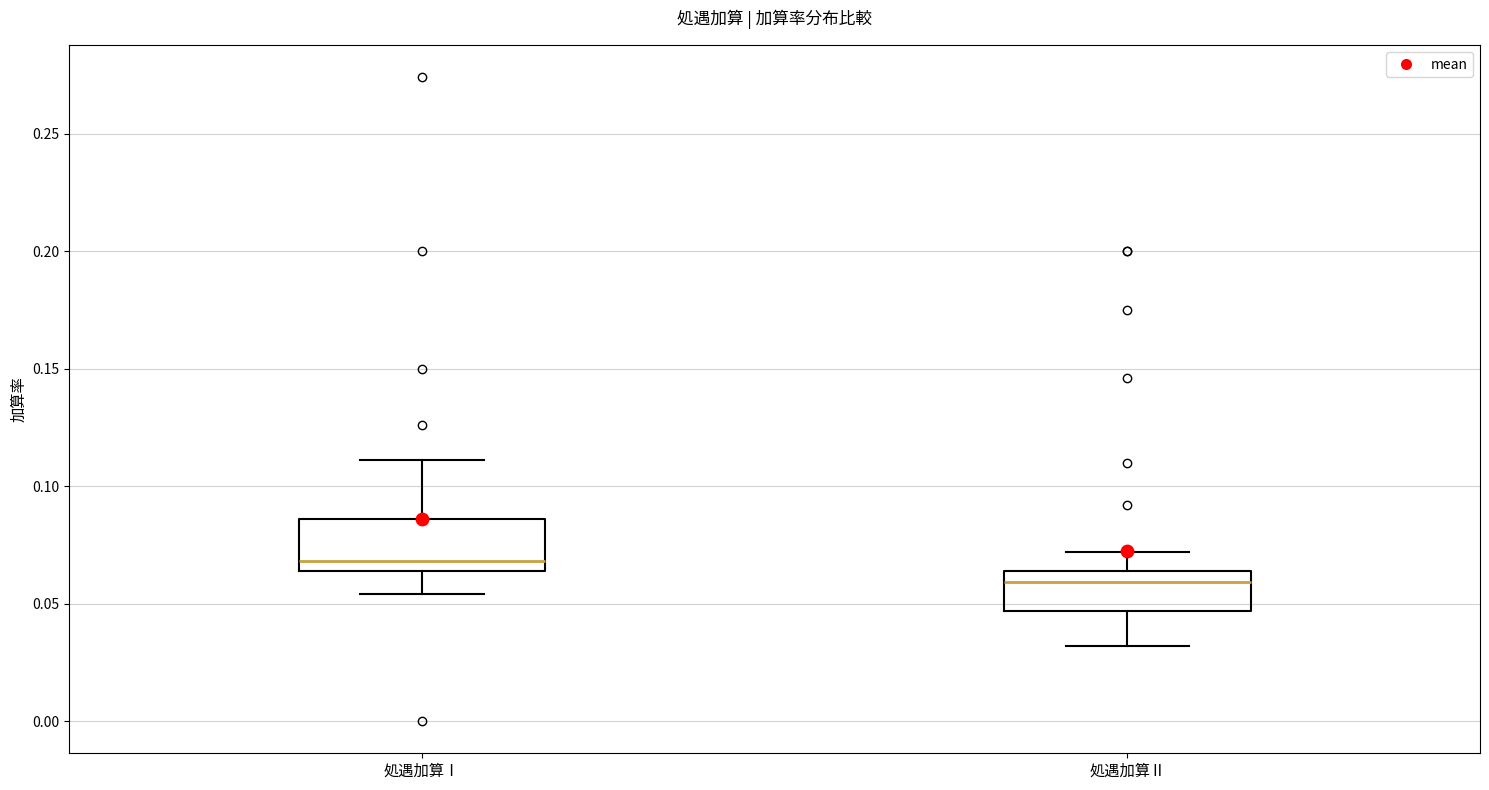

Which box's median line is the highest?

処遇加算Ⅰ